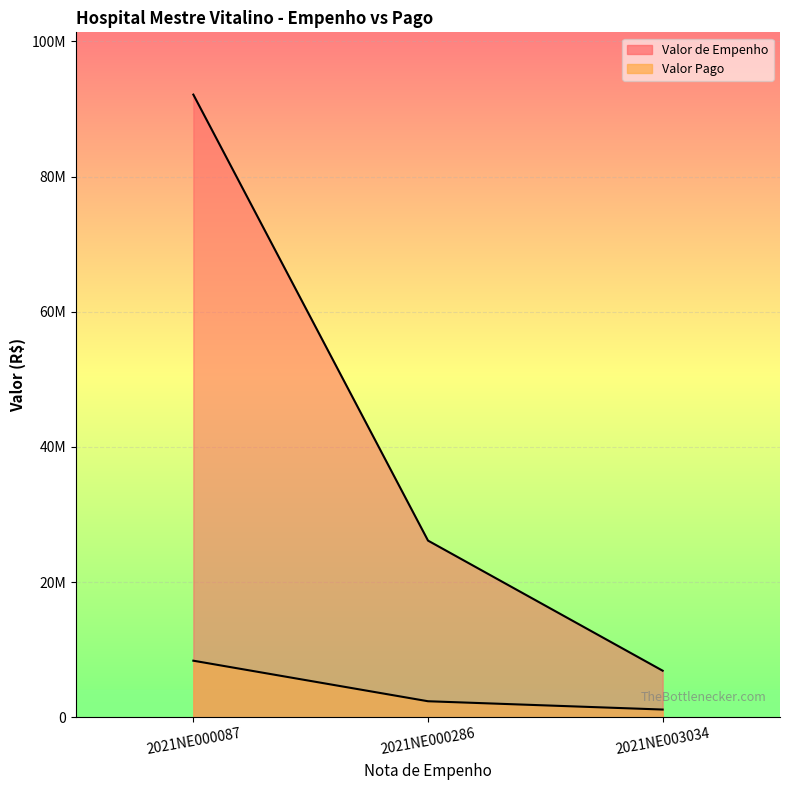

List the series in order of their peak value, lowest first.

Valor Pago, Valor de Empenho